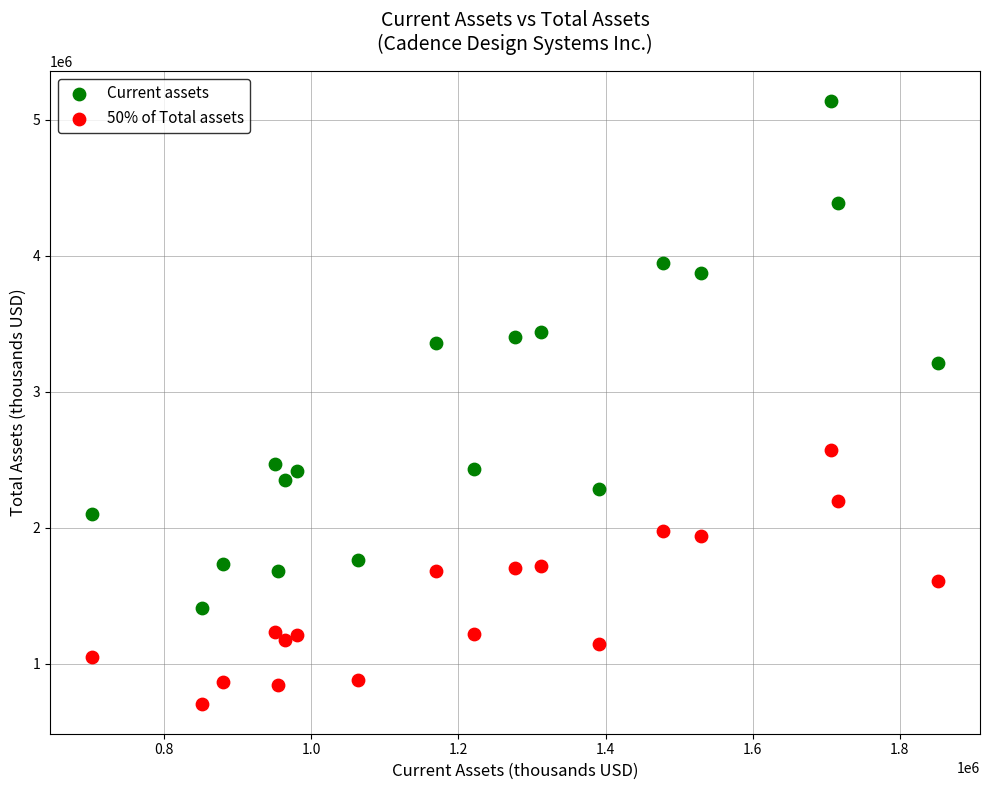

Which series contains the highest Y value?

Current assets